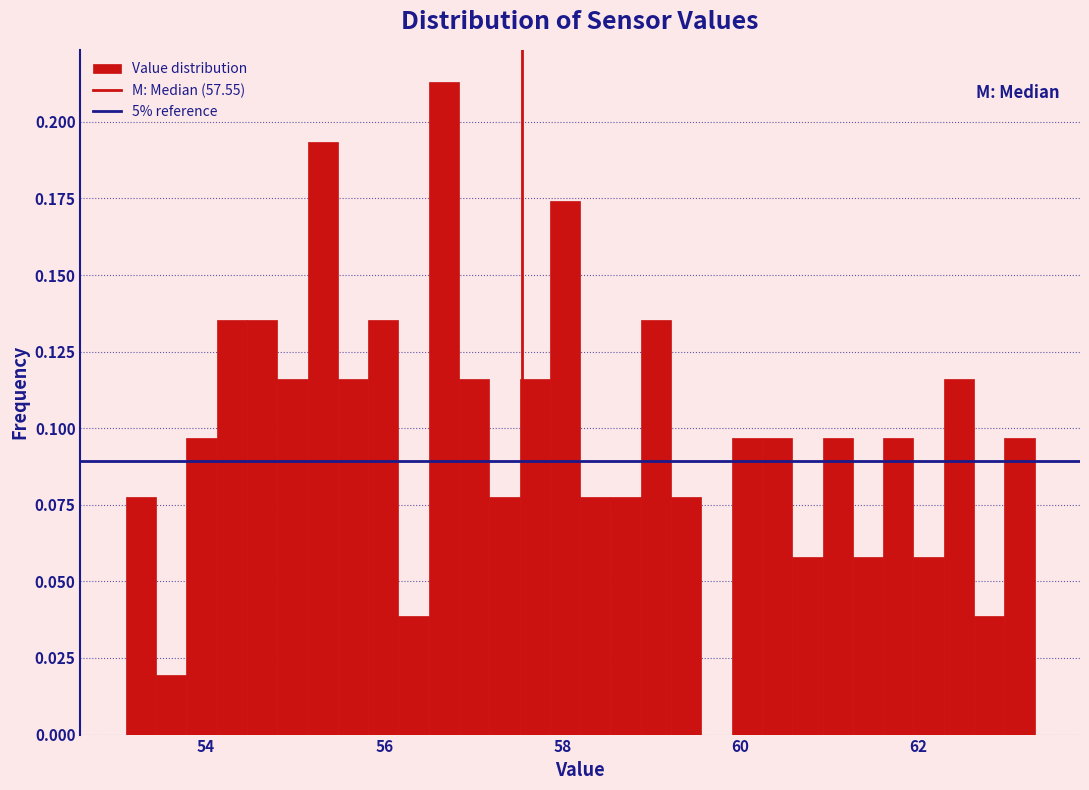

Around what value on the x-axis is the tallest bar? Give the approximate position of its centre, as read against the axis.

56.6